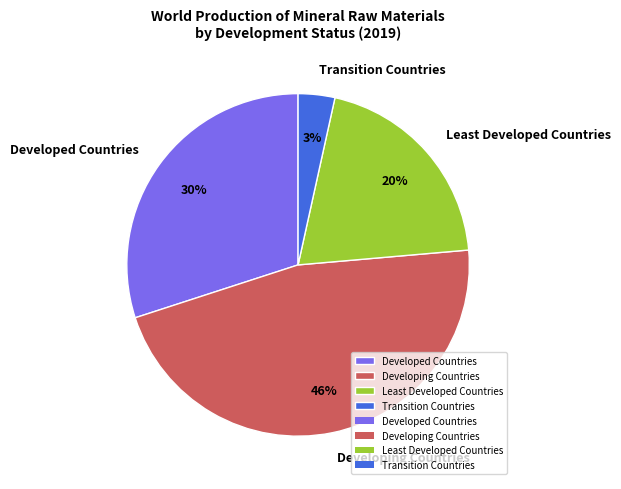

Which slice is the smallest?

Transition Countries